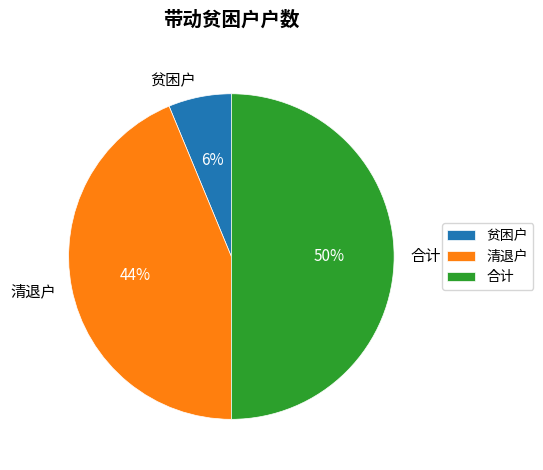

To the nearest percent, what is the difference between the 合计 and 贫困户 slice percentages?

44%